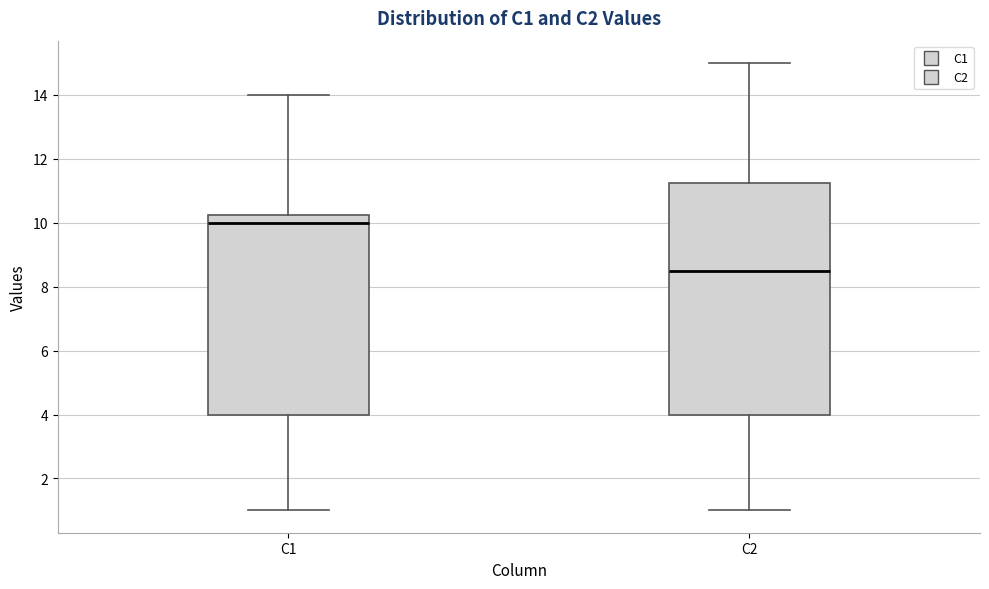

Where is the lower edge of the box for C1 on the y-axis? The values are not printed on the chart, so give them approximately, as read against the axis.

4.0